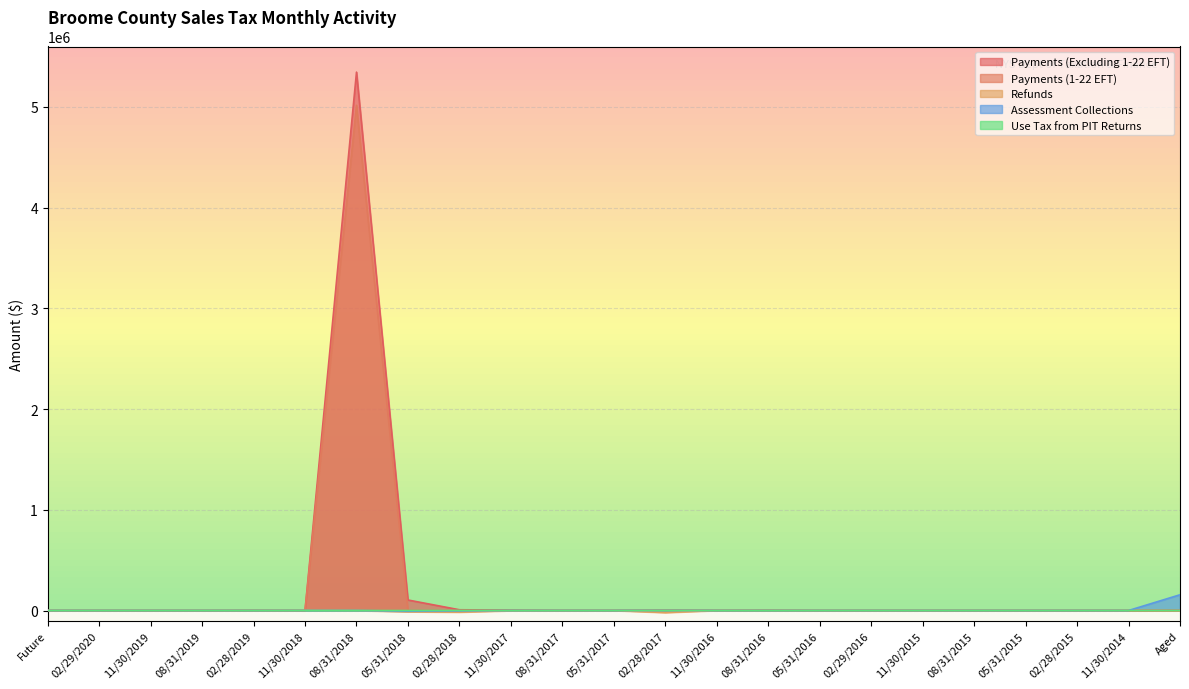

What is the difference between the maximum and minimum values in the Payments (Excluding 1-22 EFT) series?

5345708.2